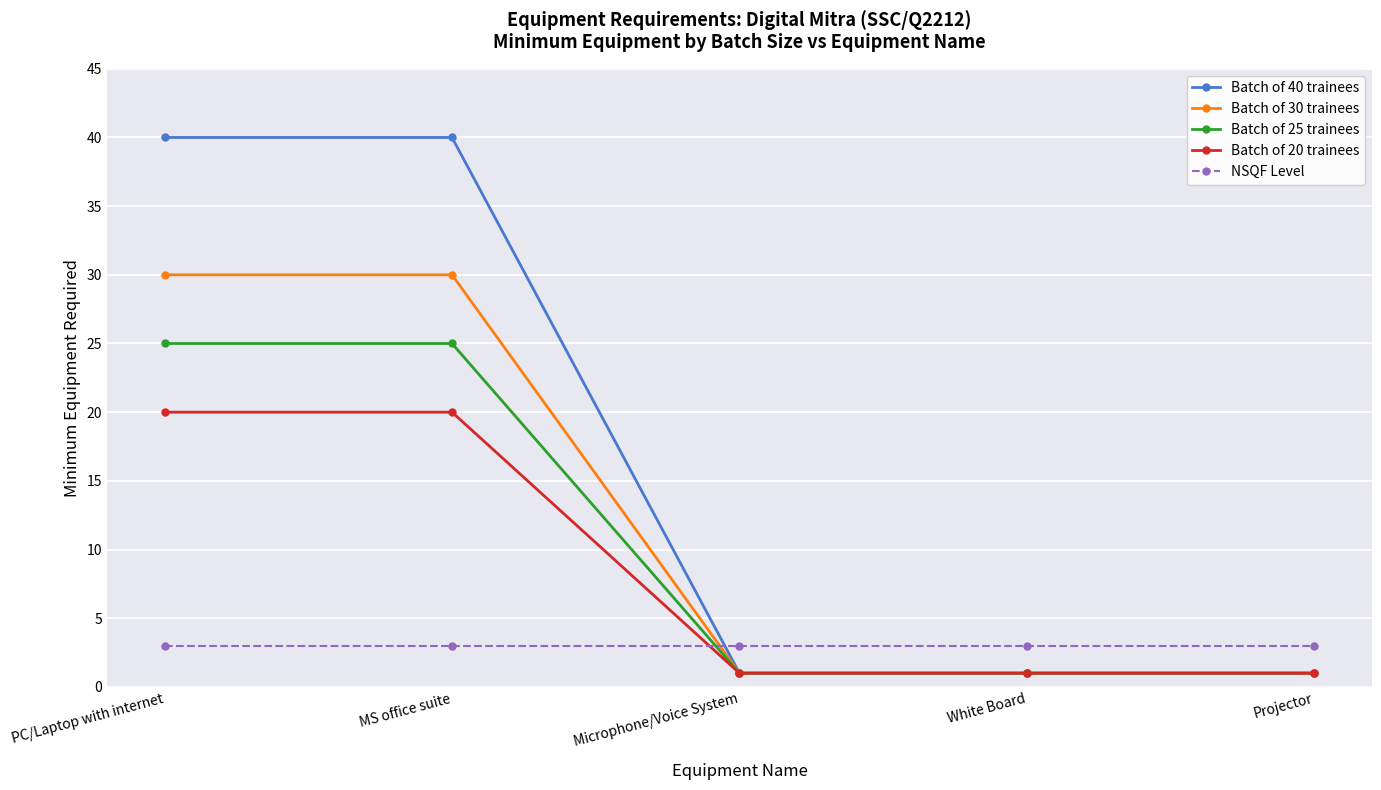

What is the label of the 4th point from the left?

White Board